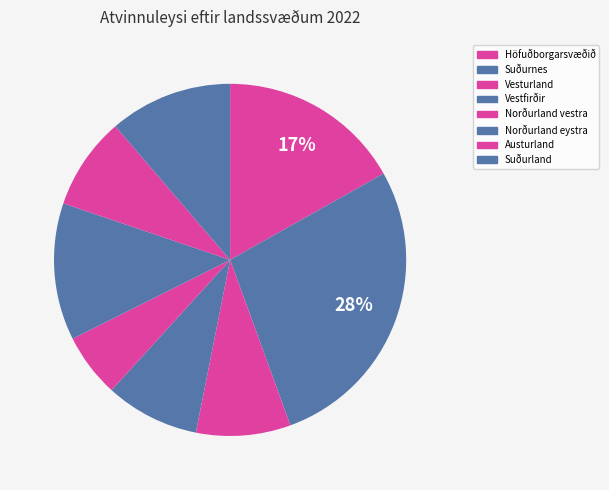

Count the number of slices in the pie.

8